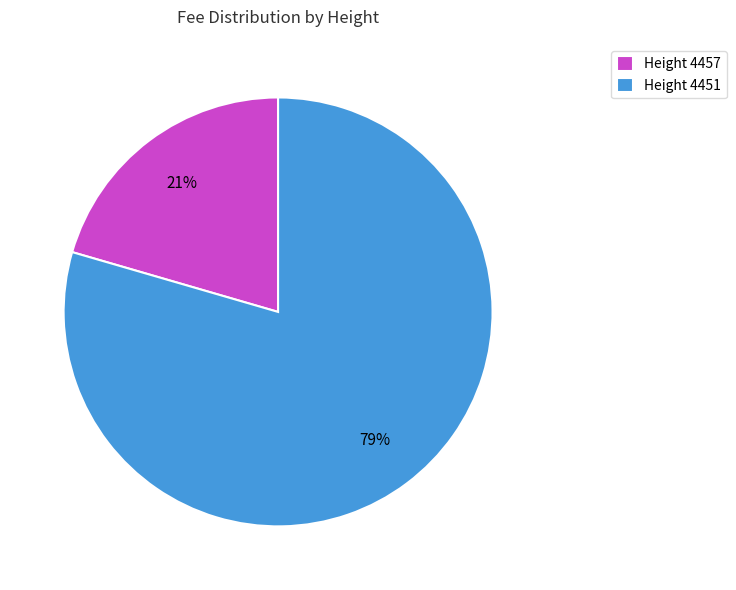

True or false: Height 4457 accounts for 21% of the total.

True